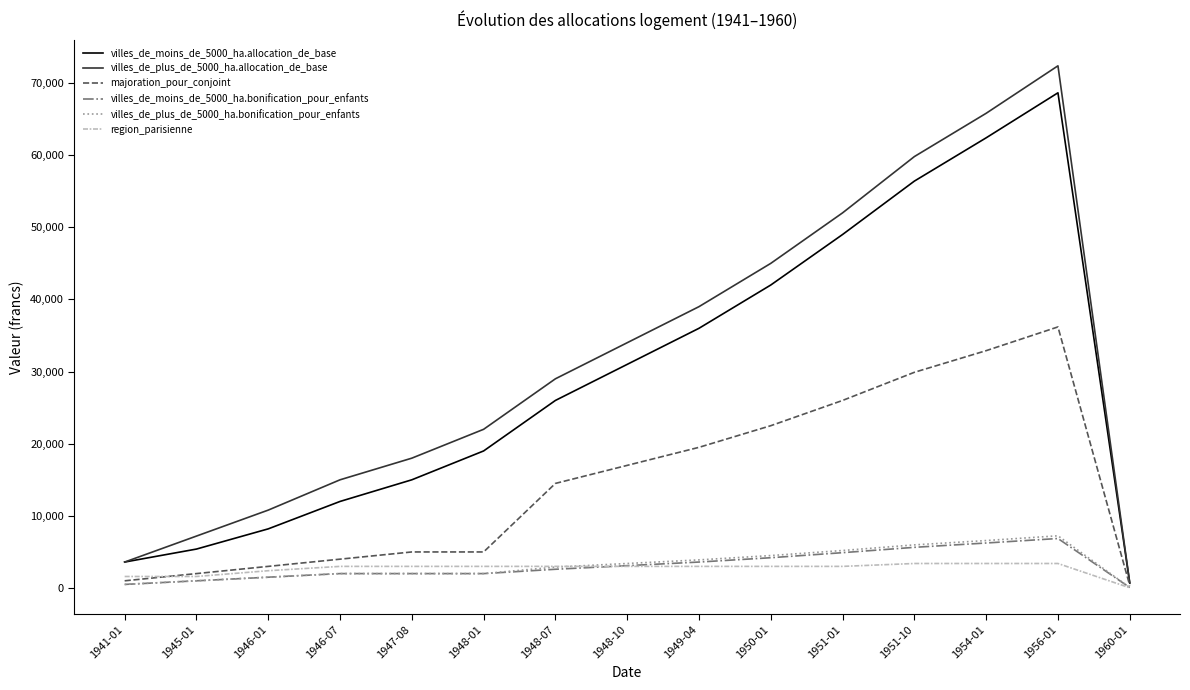

True or false: villes_de_moins_de_5000_ha.bonification_pour_enfants has more than 0 interior local peaks.

True